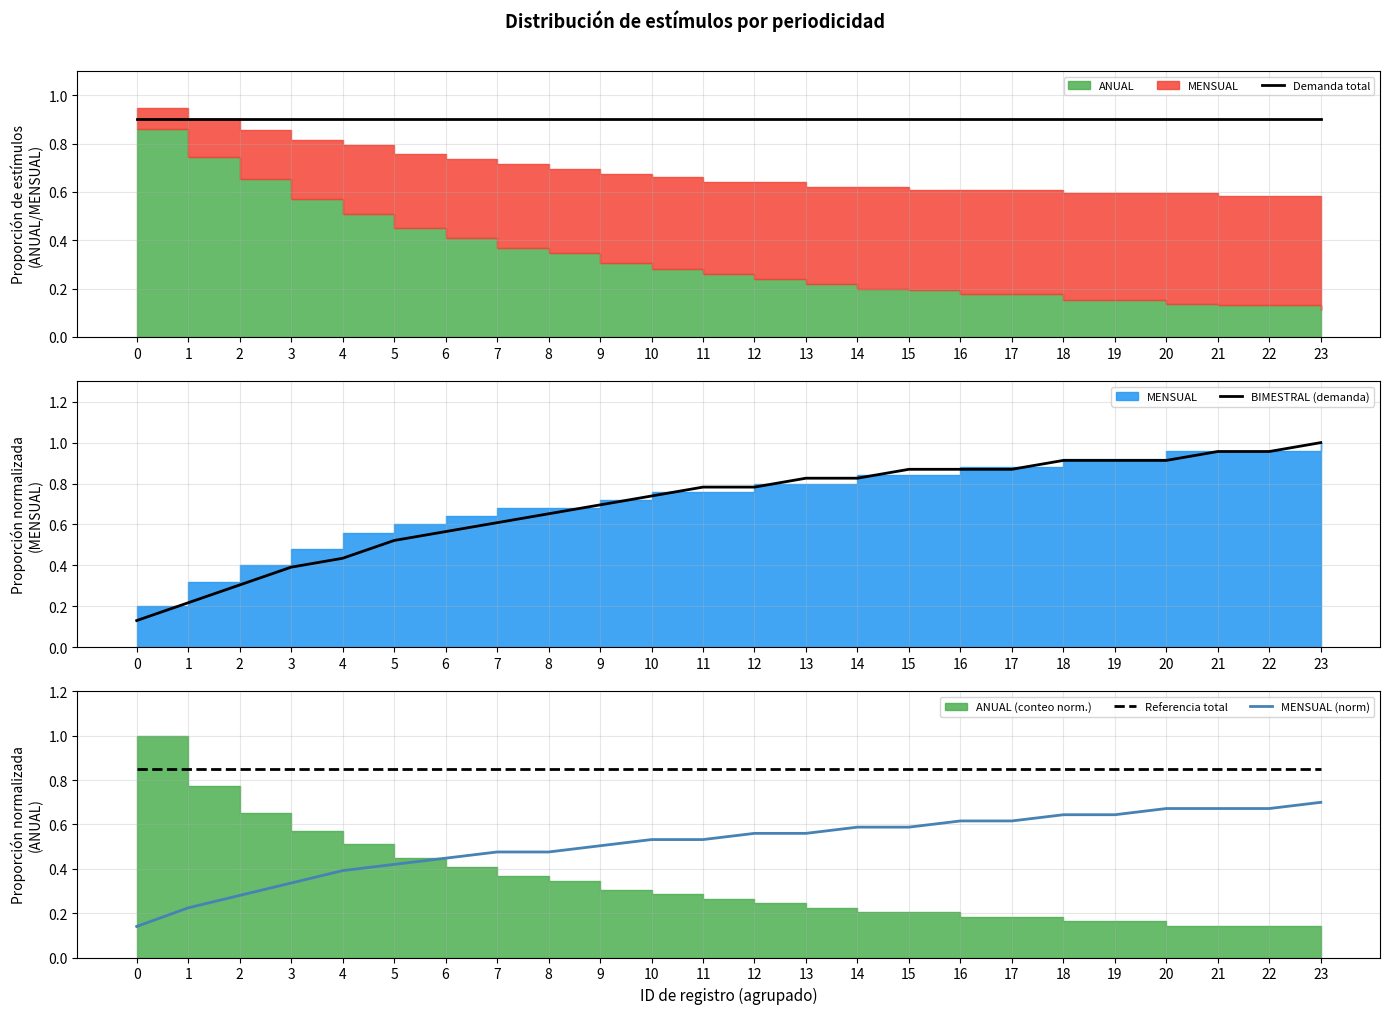

At which category does the chart reach its peak across all series?

23